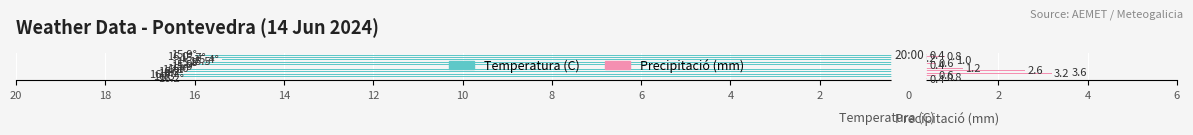

Which category has the highest value in the Precipitació (mm) series?

12